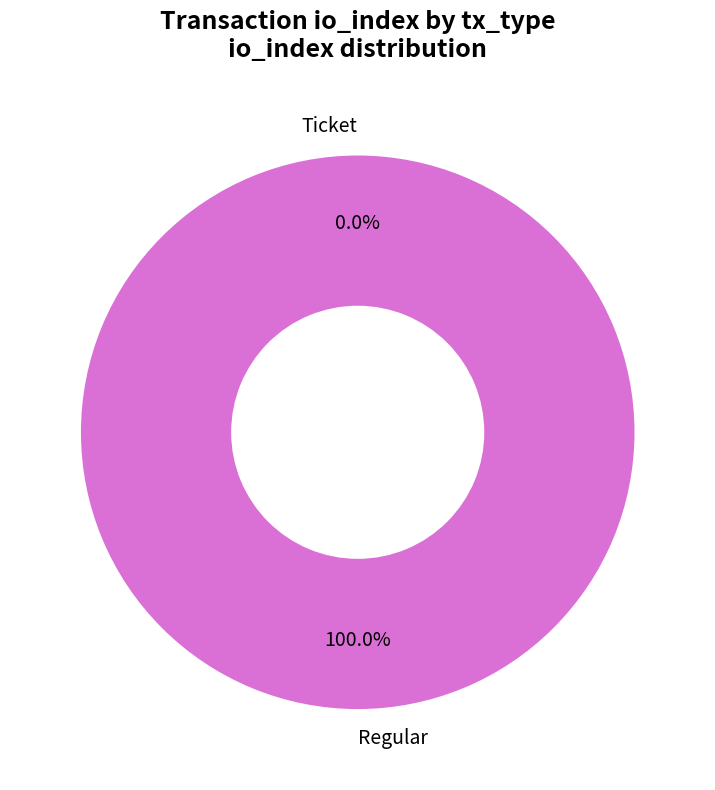

How many slices are in this pie chart?

2